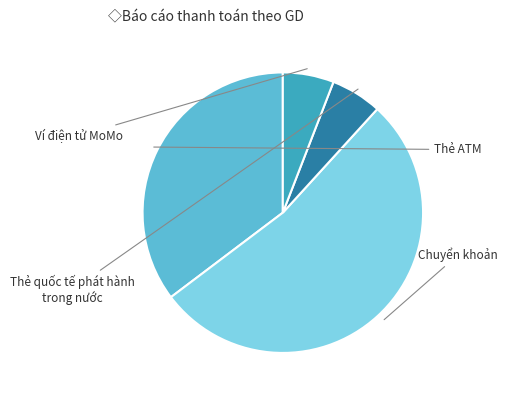

What is the total percentage of Chuyển khoản and Ví điện tử MoMo?

58.8%